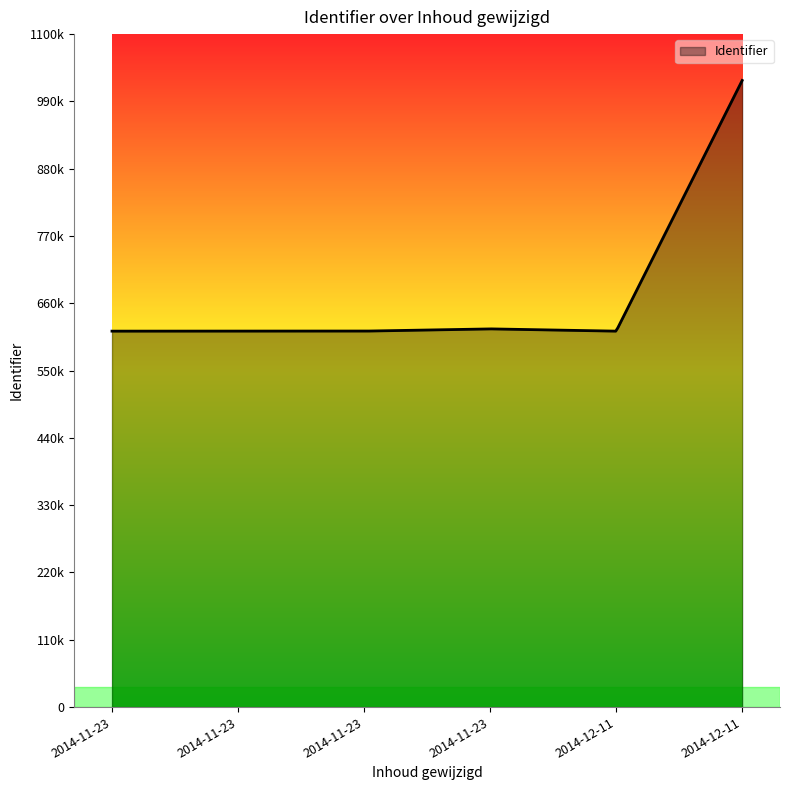

Which category has the highest value across all series?

2014-12-11